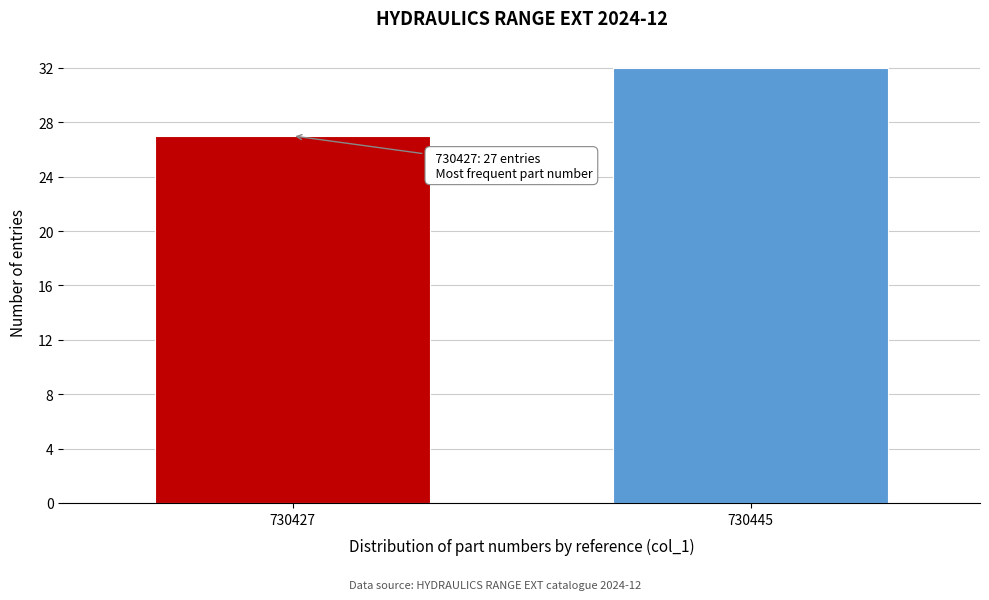

Reading right to left, list all the values displayed in this chart.

730445=32	730427=27